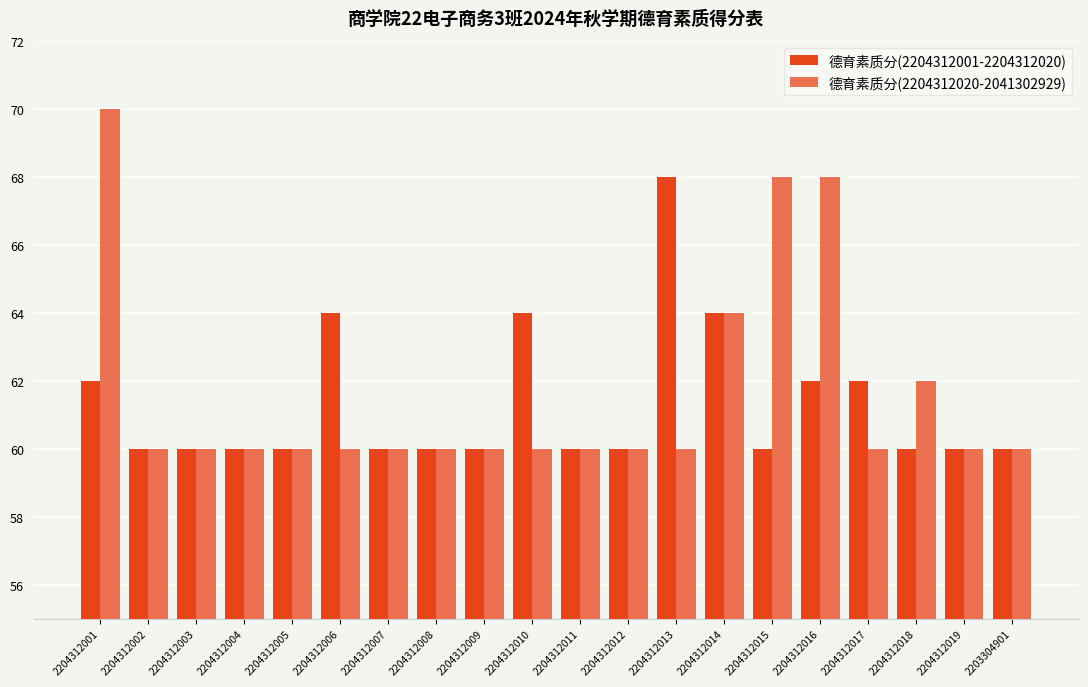

Which category has the lowest value across all series?

2204312002